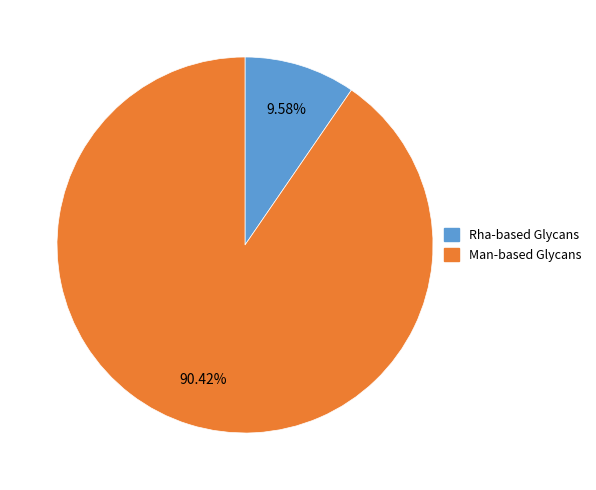

How many slices are in this pie chart?

2